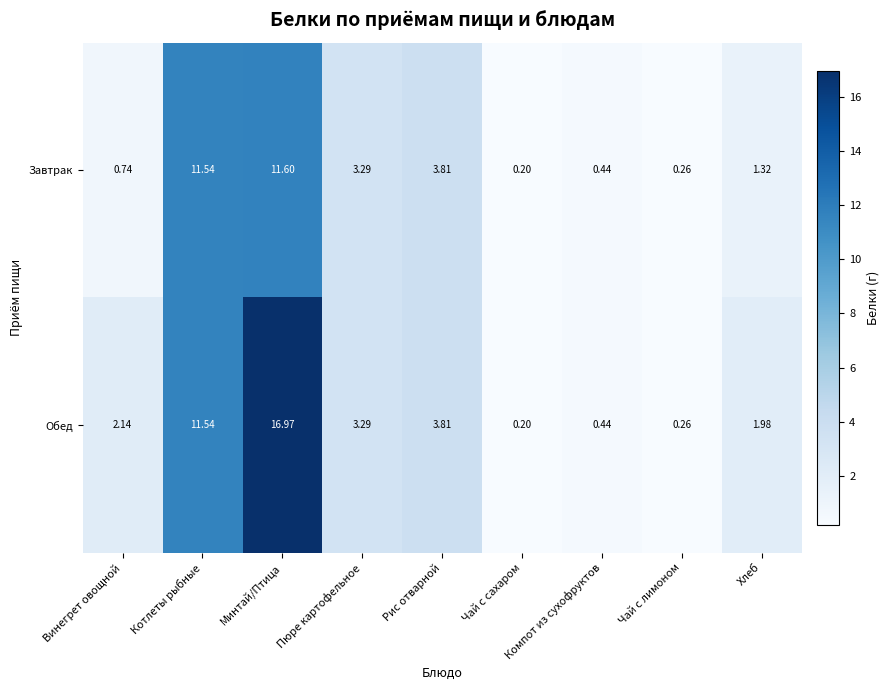

List the series in order of their overall mean, lowest first.

Завтрак, Обед